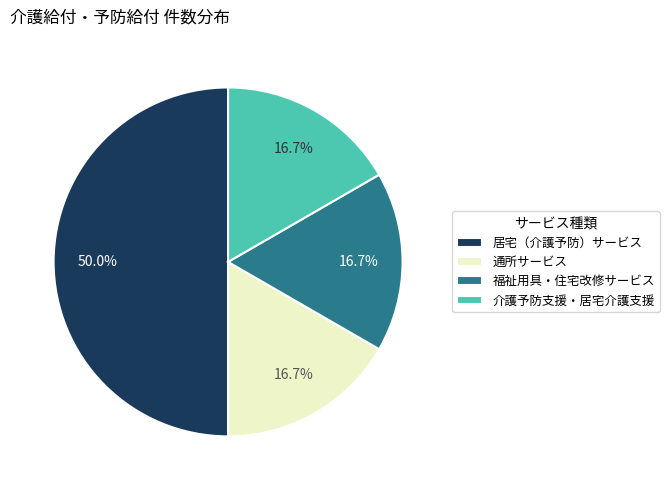

What percentage is NOT represented by 居宅（介護予防）サービス?

50.0%